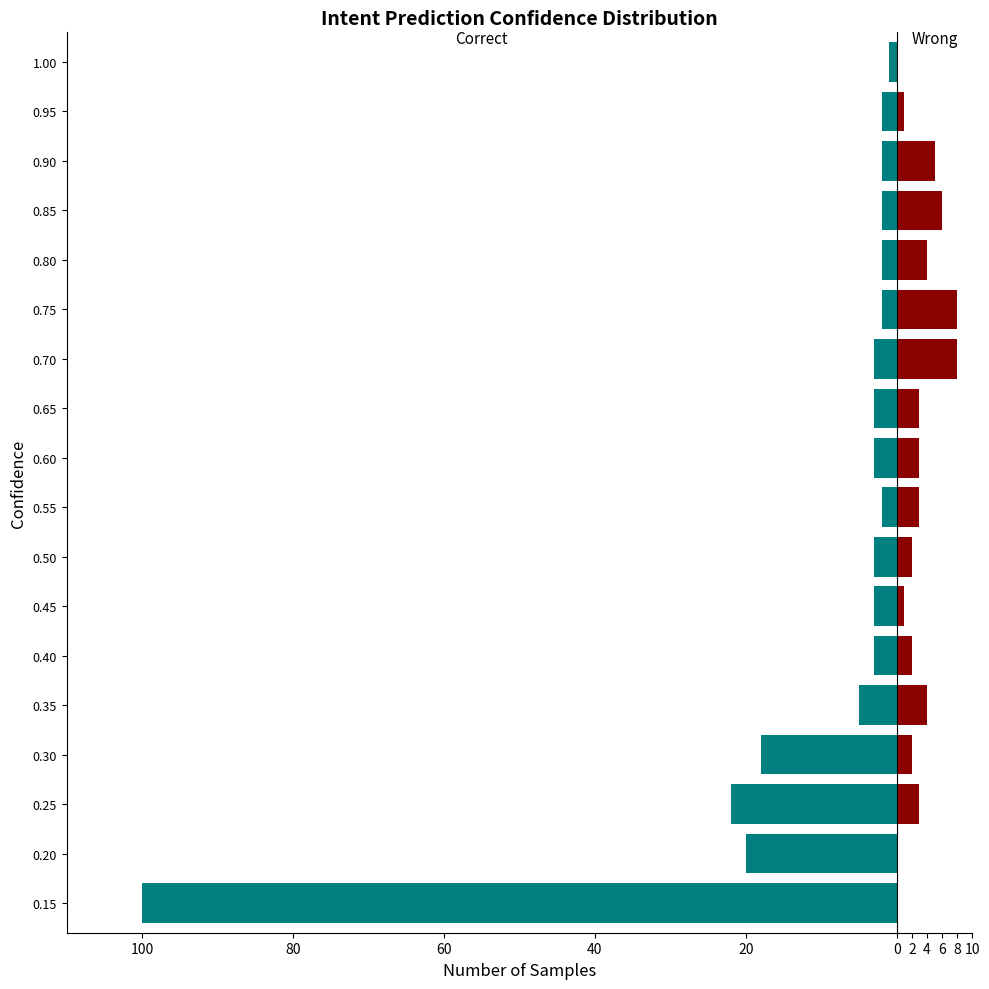

What is the approximate value of Correct at 0.15?

-100